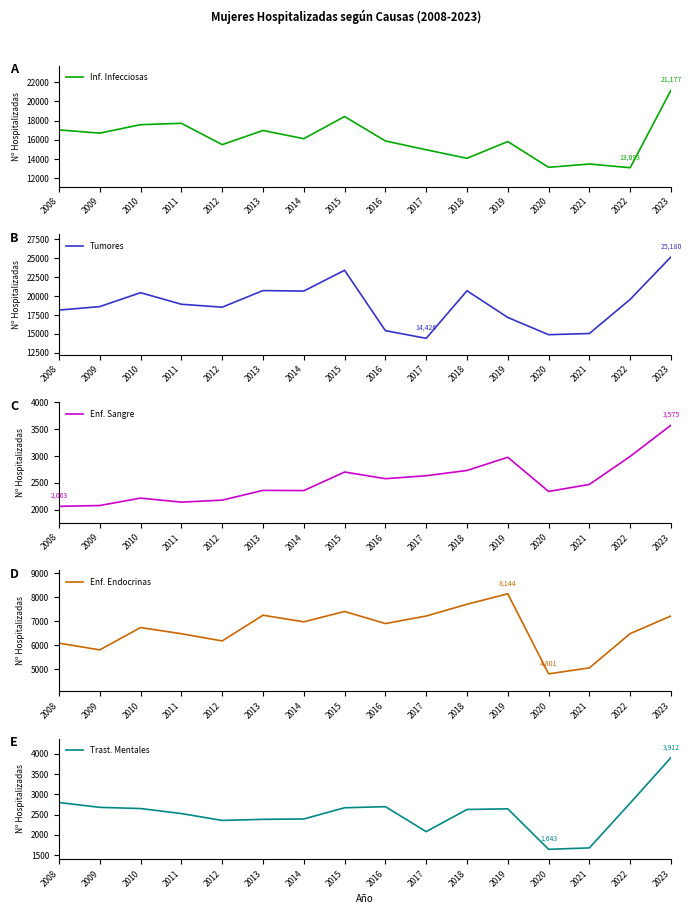

What is the difference between the Trast. Mentales values at 2020 and 2016?

1054